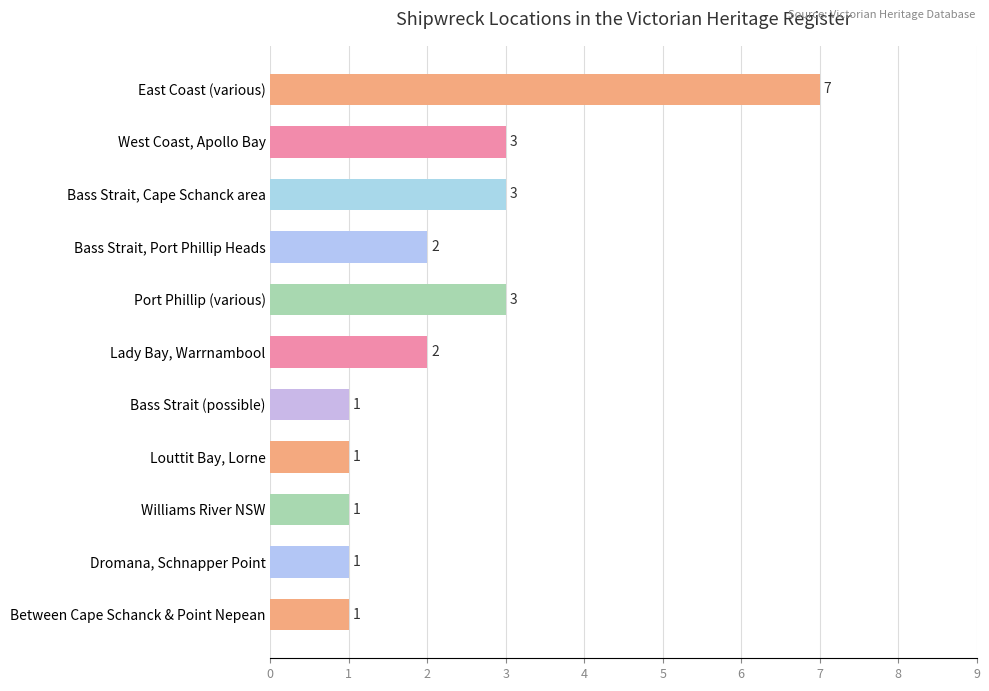

The value at Williams River NSW is 0. True or false?

False